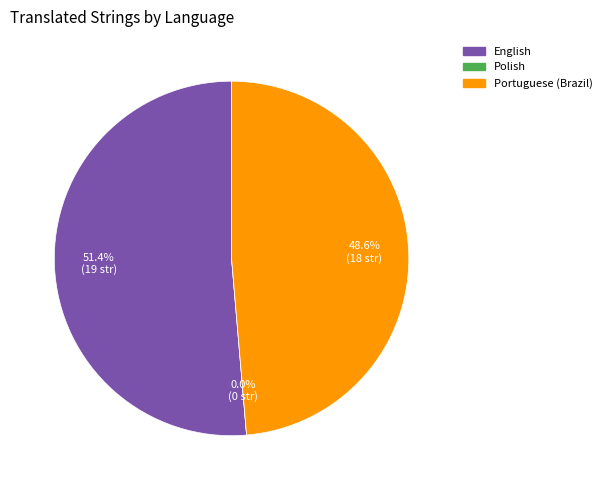

Which category has the smallest portion of the pie?

Polish